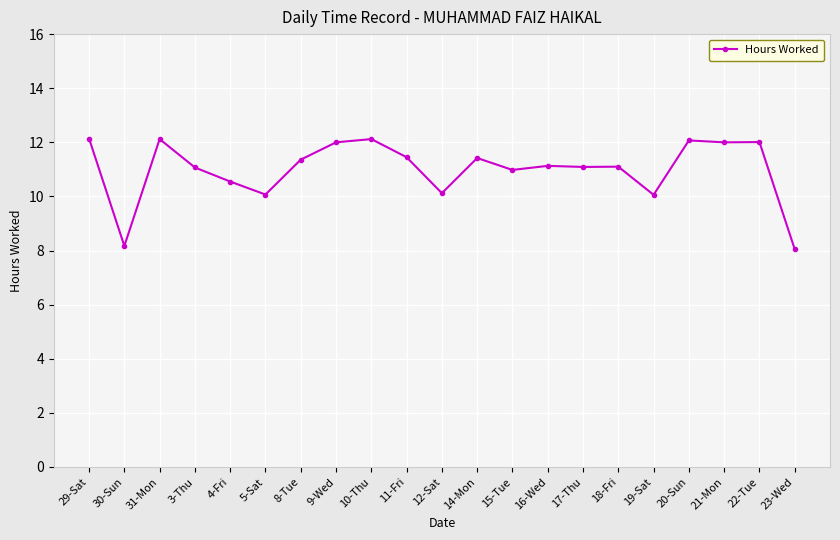

What is the label of the 4th point from the left?

3-Thu